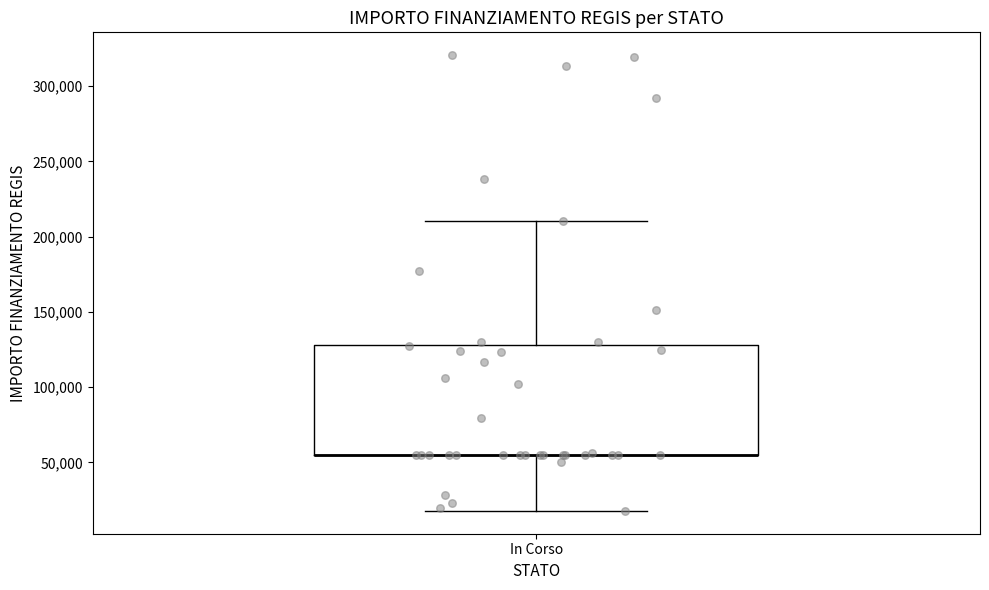

Where is the upper edge of the box for In Corso on the y-axis? The values are not printed on the chart, so give them approximately, as read against the axis.

130000